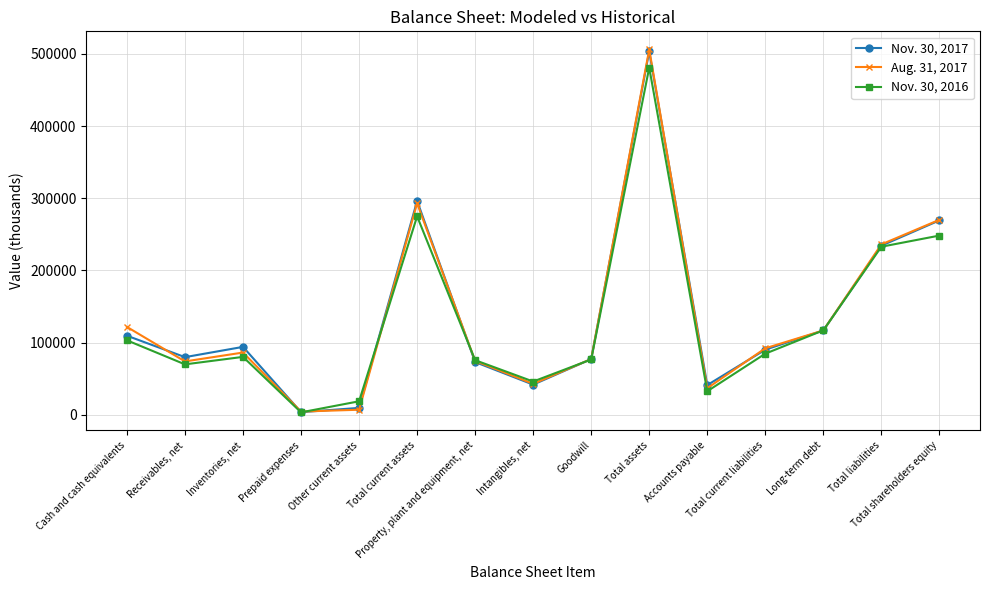

Which series has the largest range (max minus min)?

Aug. 31, 2017